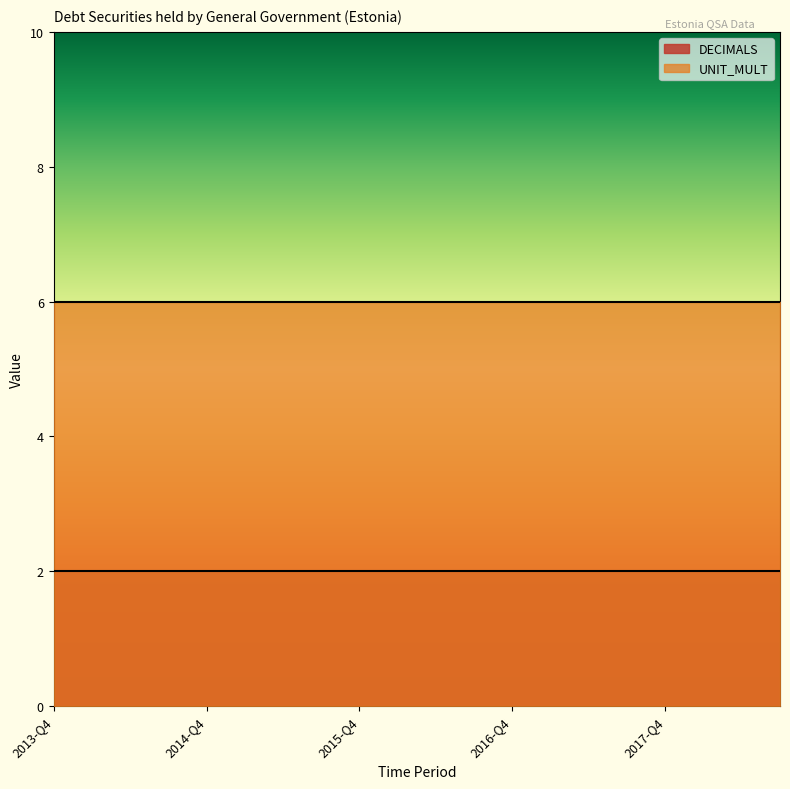

At which category does the chart reach its peak across all series?

2013-Q4